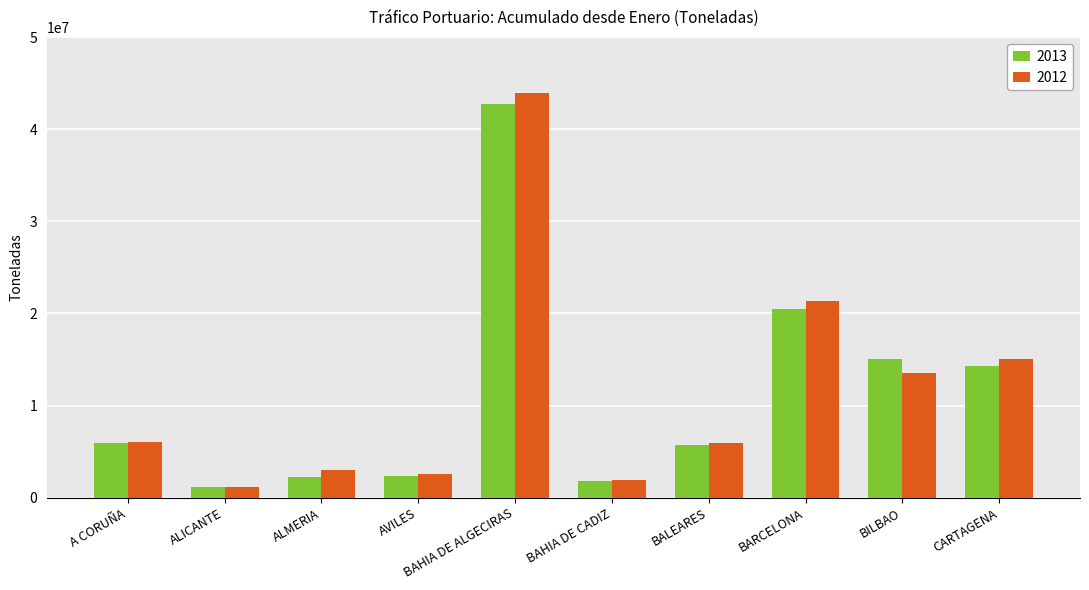

What is the difference between the maximum and minimum values in the 2012 series?

42688328